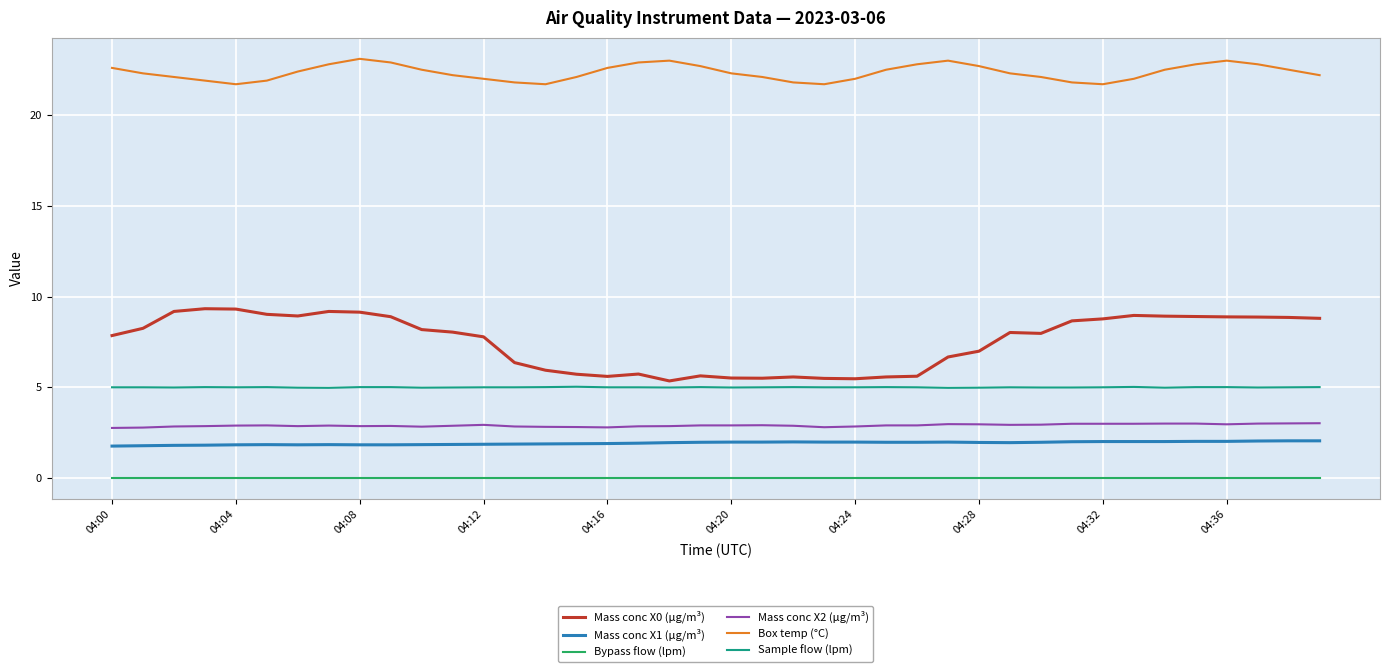

True or false: Mass conc X0 (μg/m³) and Mass conc X2 (μg/m³) intersect in this chart.

False